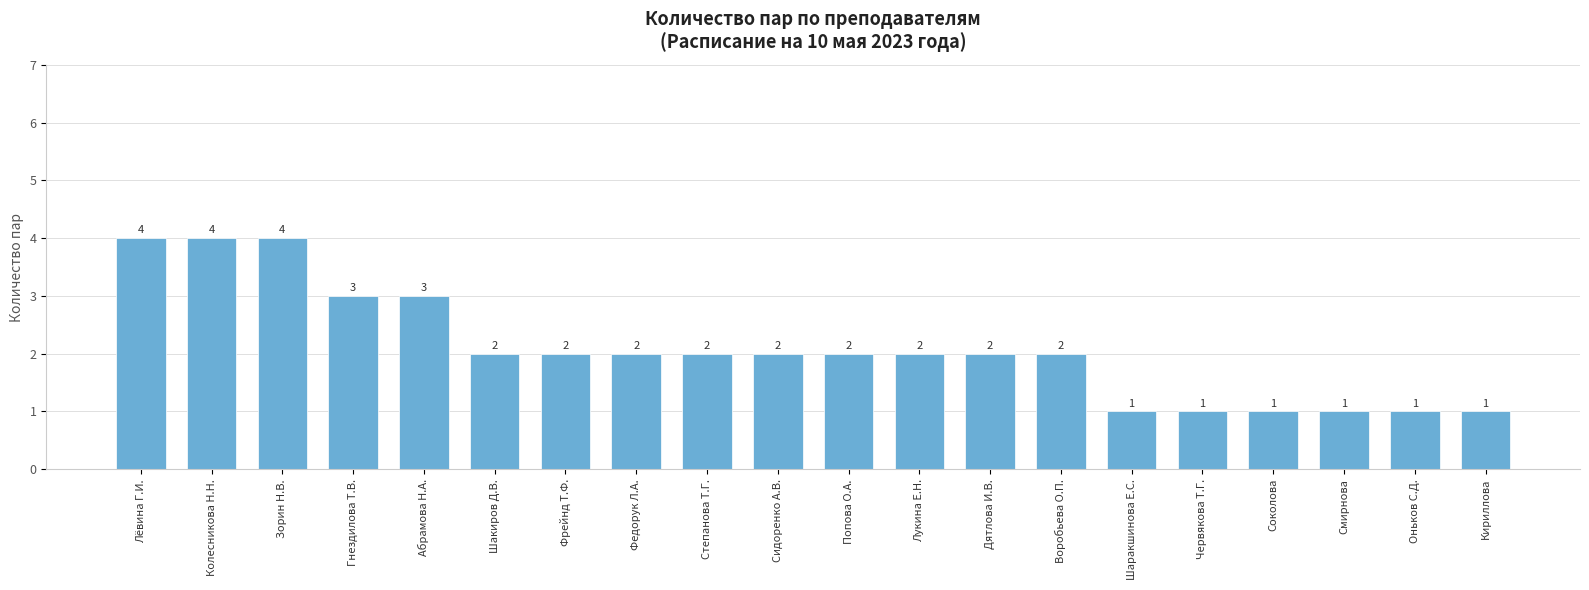

True or false: the data shows 2 at Фрейнд Т.Ф..

True